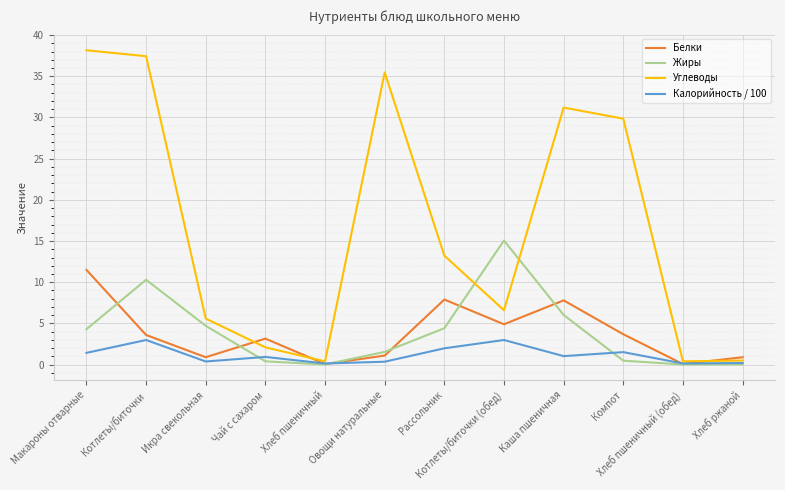

What is the difference between the maximum and second lowest values in the Калорийность / 100 series?

2.9